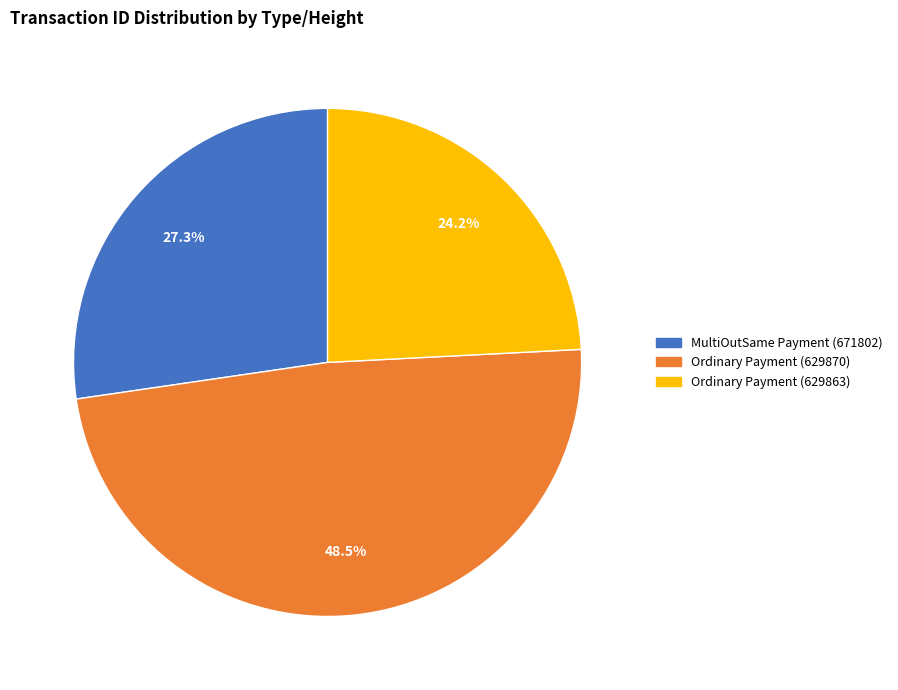

To the nearest percent, what portion does Ordinary Payment (629863) represent?

24%